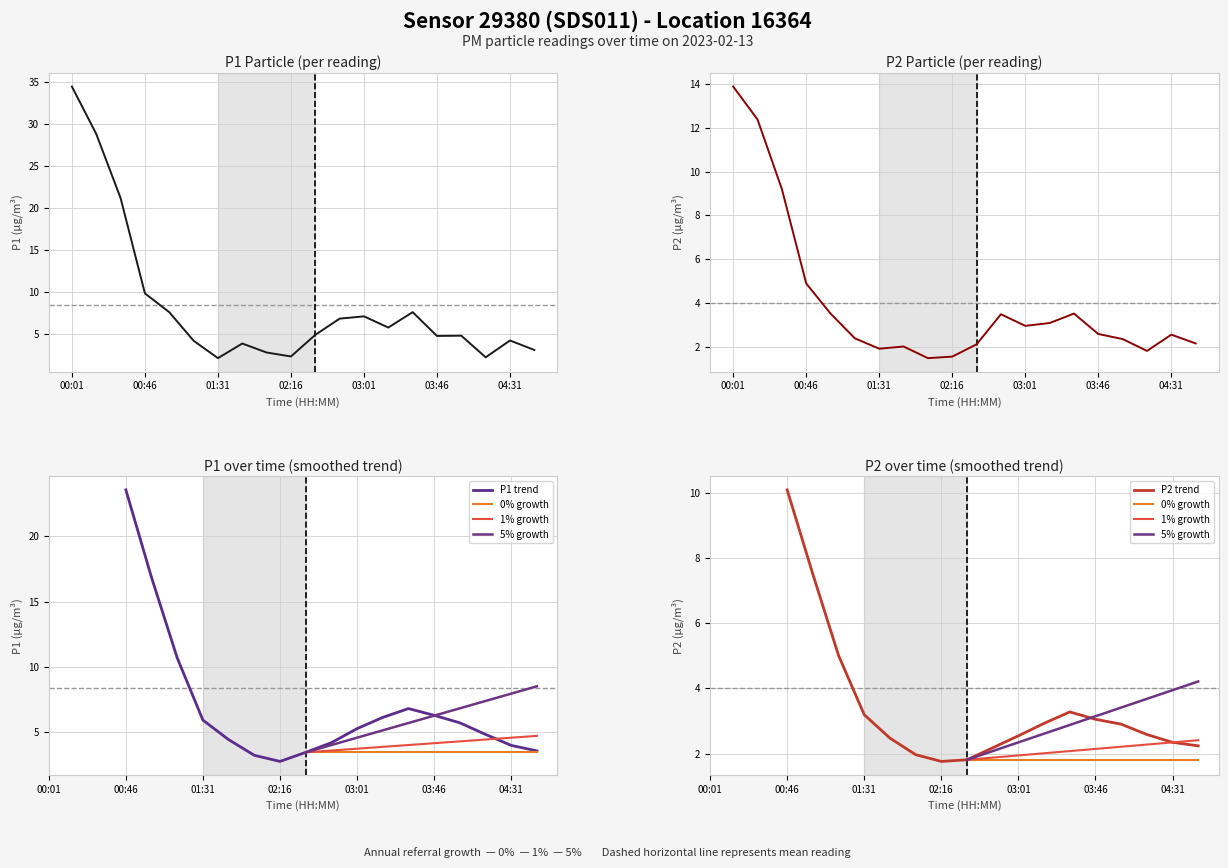

List the series in order of their peak value, lowest first.

P2, P1